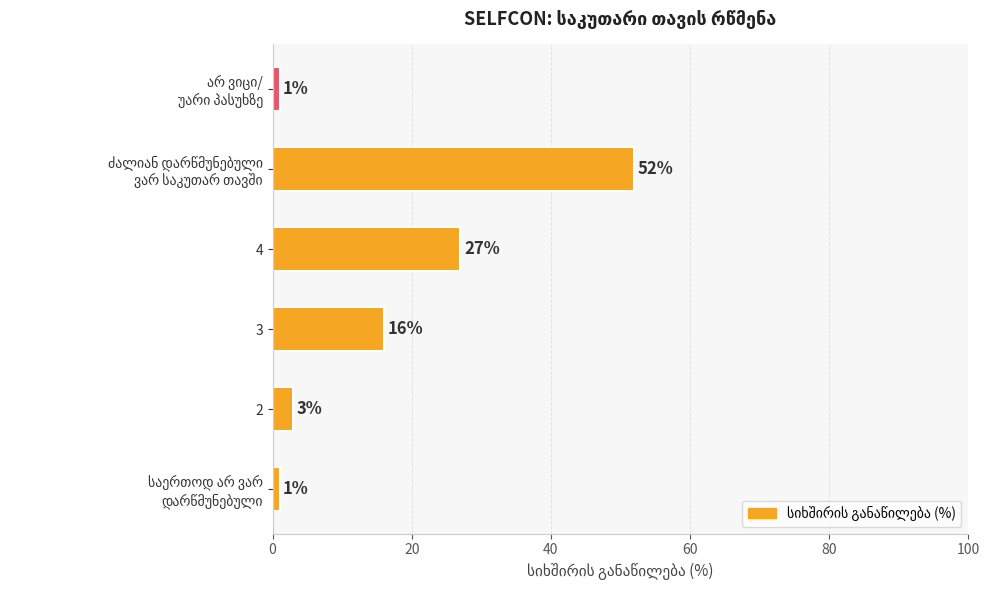

What is the maximum value shown in the chart?

52